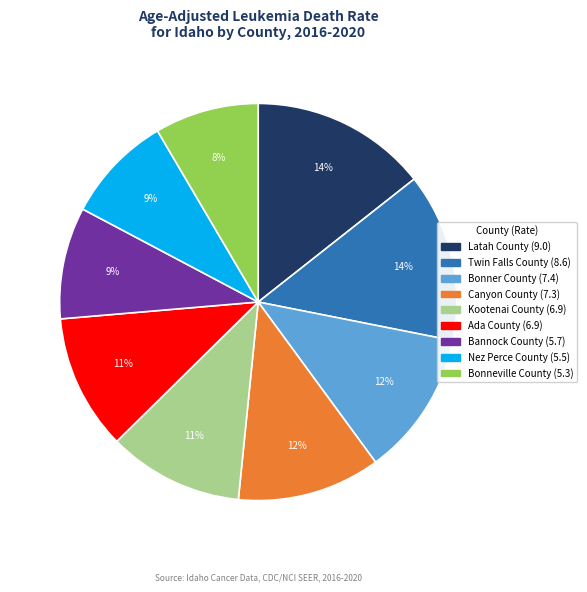

Is it true that Latah County is 4% of the pie?

False